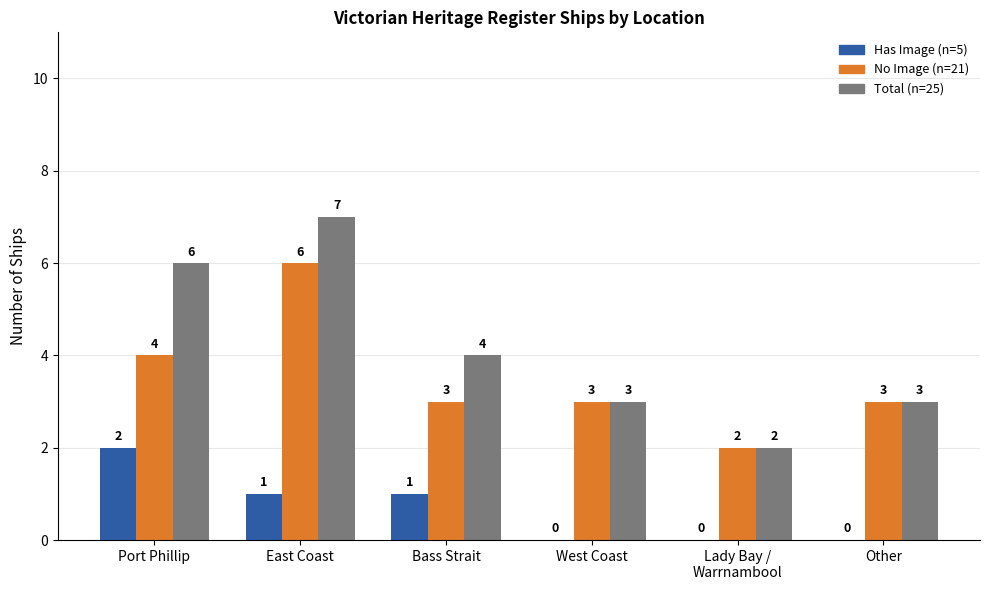

At which category is the sum across all series the highest?

East Coast